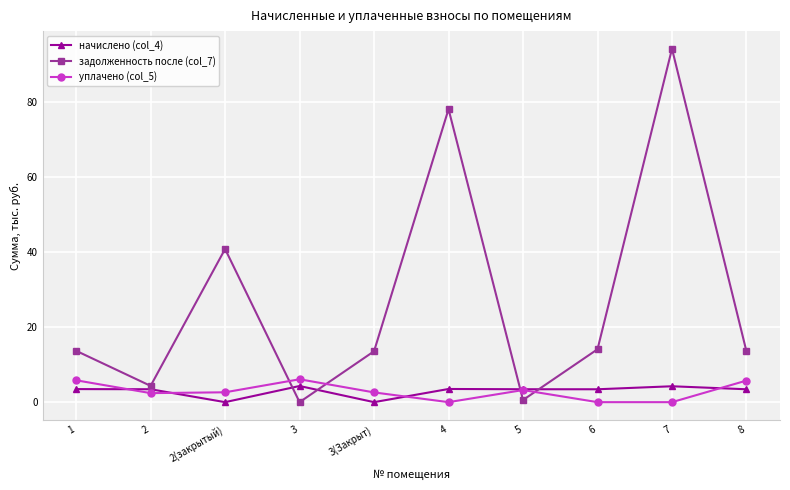

At how many categories does at least one series exceed 84?

1